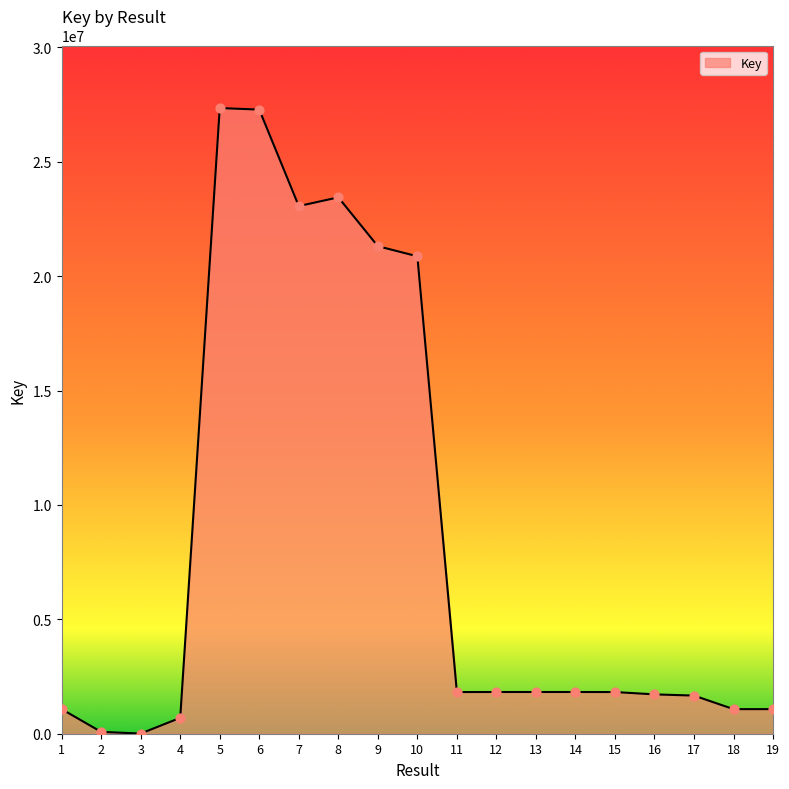

Approximately how many times larger is the value at 16 compared to 3?

225.9